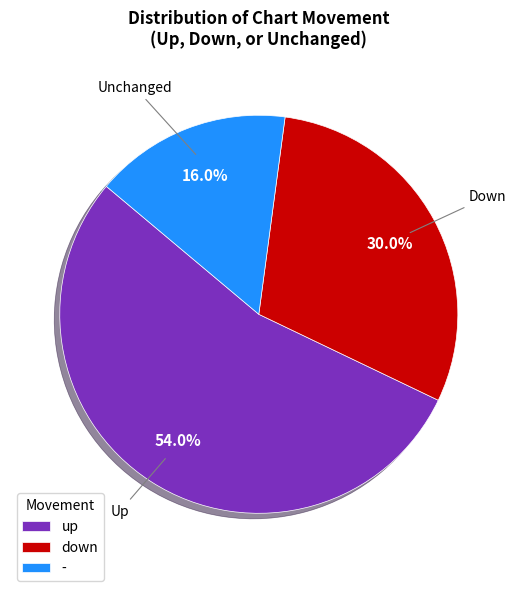

What is the largest slice in the pie chart?

up